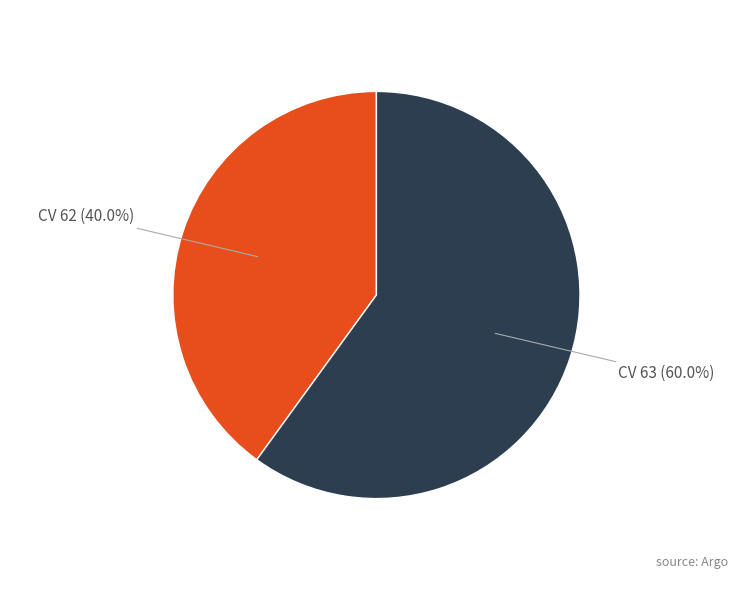

Combined, do CV 62 (40.0%) and CV 63 (60.0%) account for over 50%?

Yes